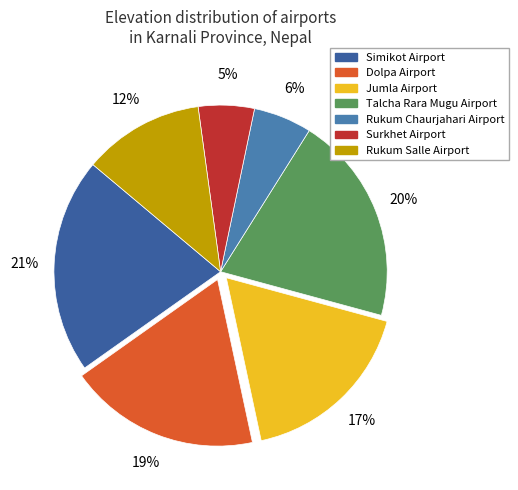

Which slice is the largest?

Simikot Airport